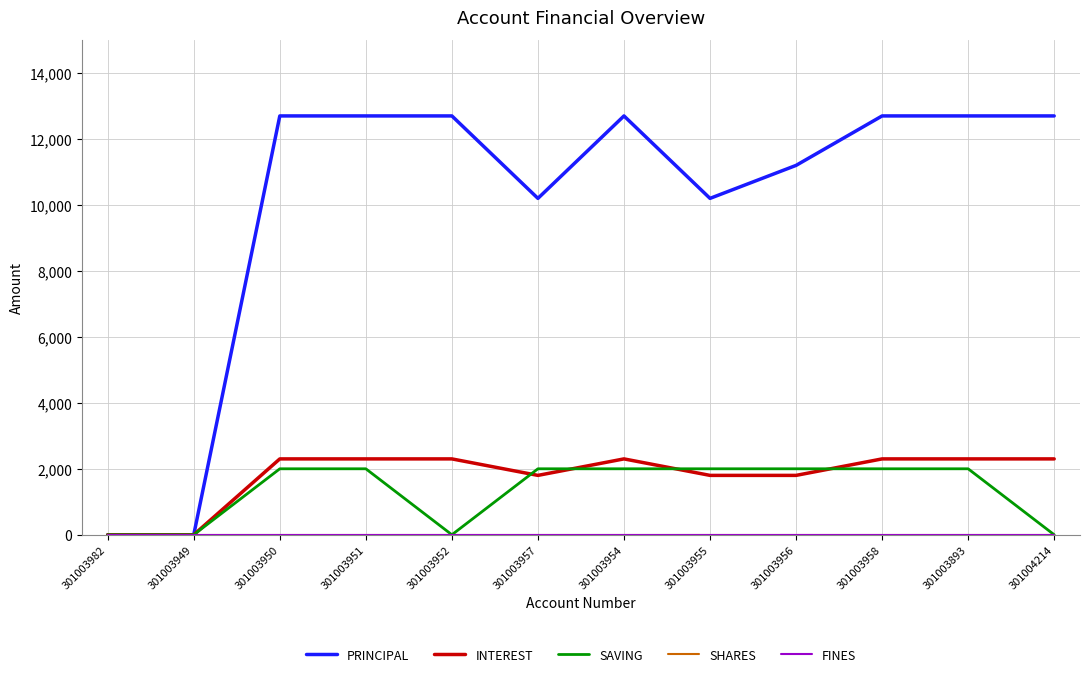

Does the chart display data point markers on the line(s)?

No